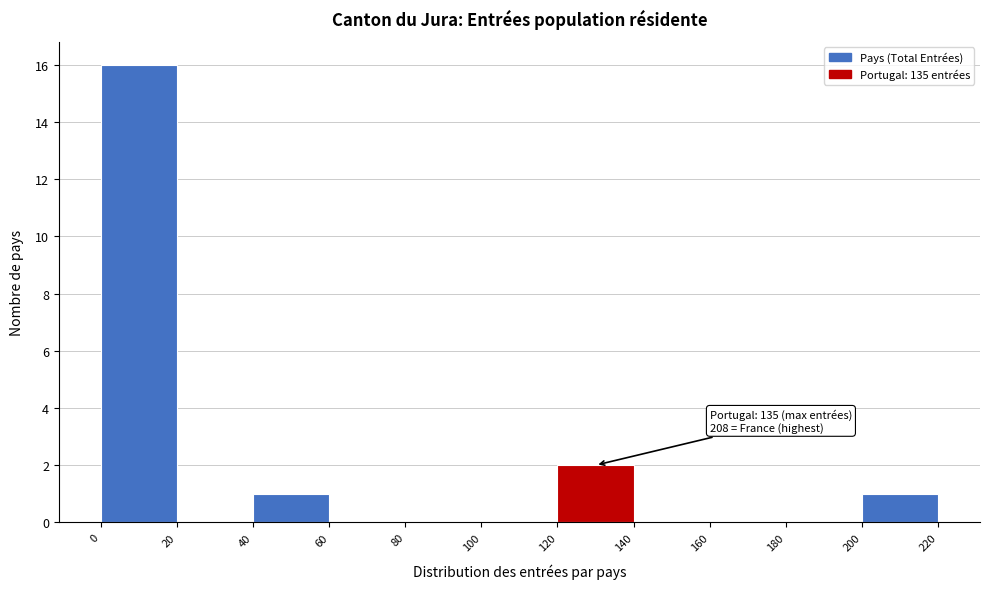

Which range on the x-axis has the tallest bar?

0 to 20